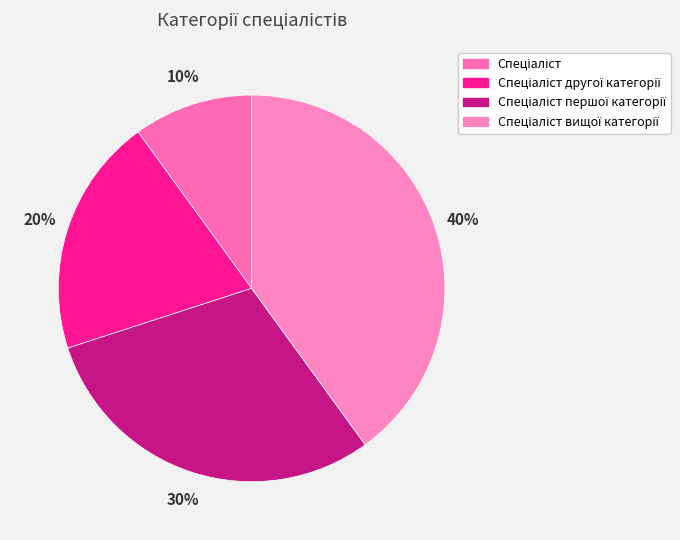

How many segments does this pie chart have?

4